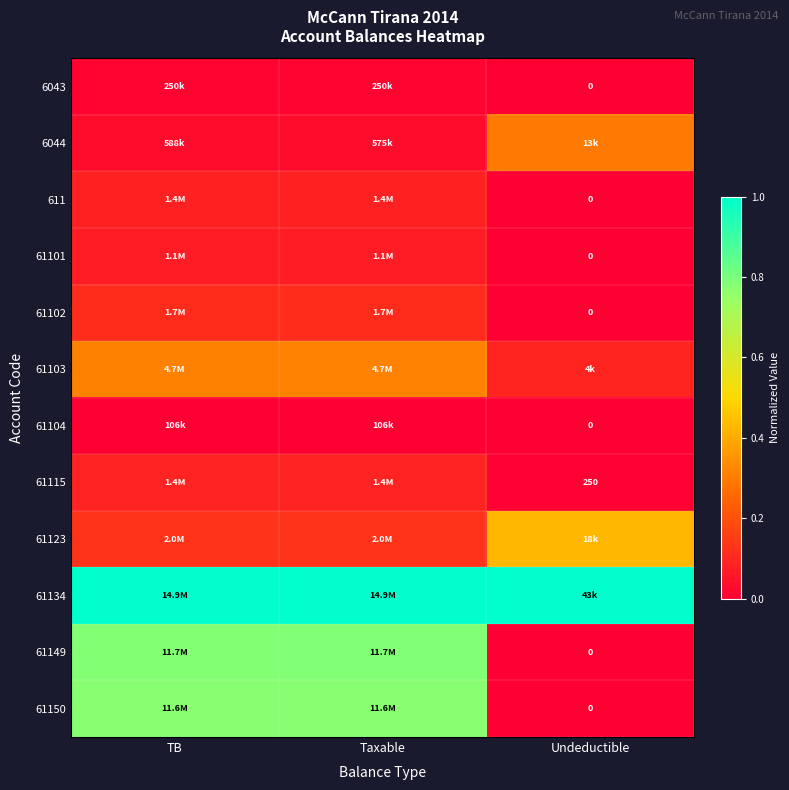

What is the difference between the second highest and minimum values in the 61115 series?

0.1